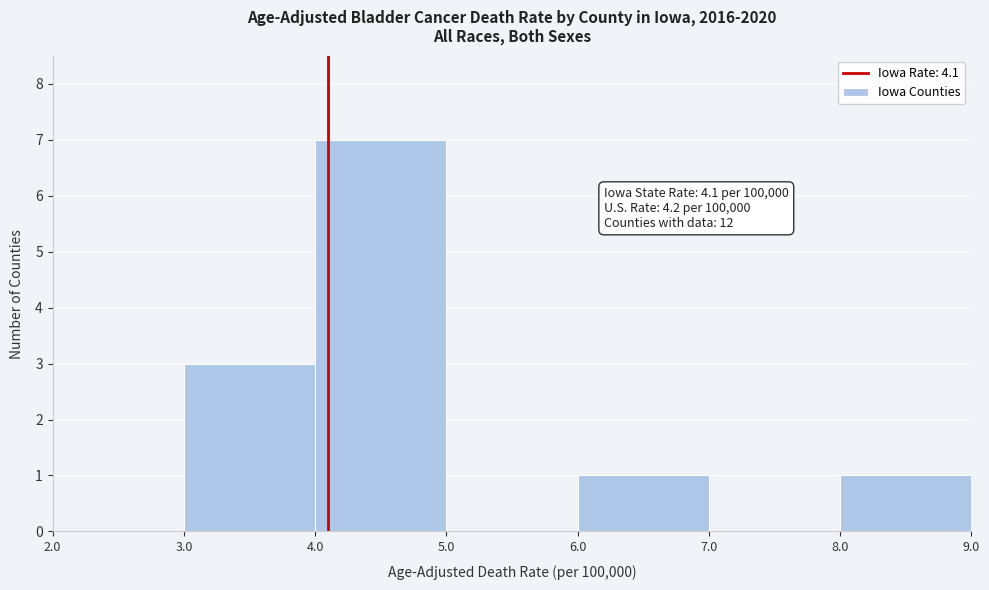

Over which range of the x-axis is the bar tallest?

4.0 to 5.0